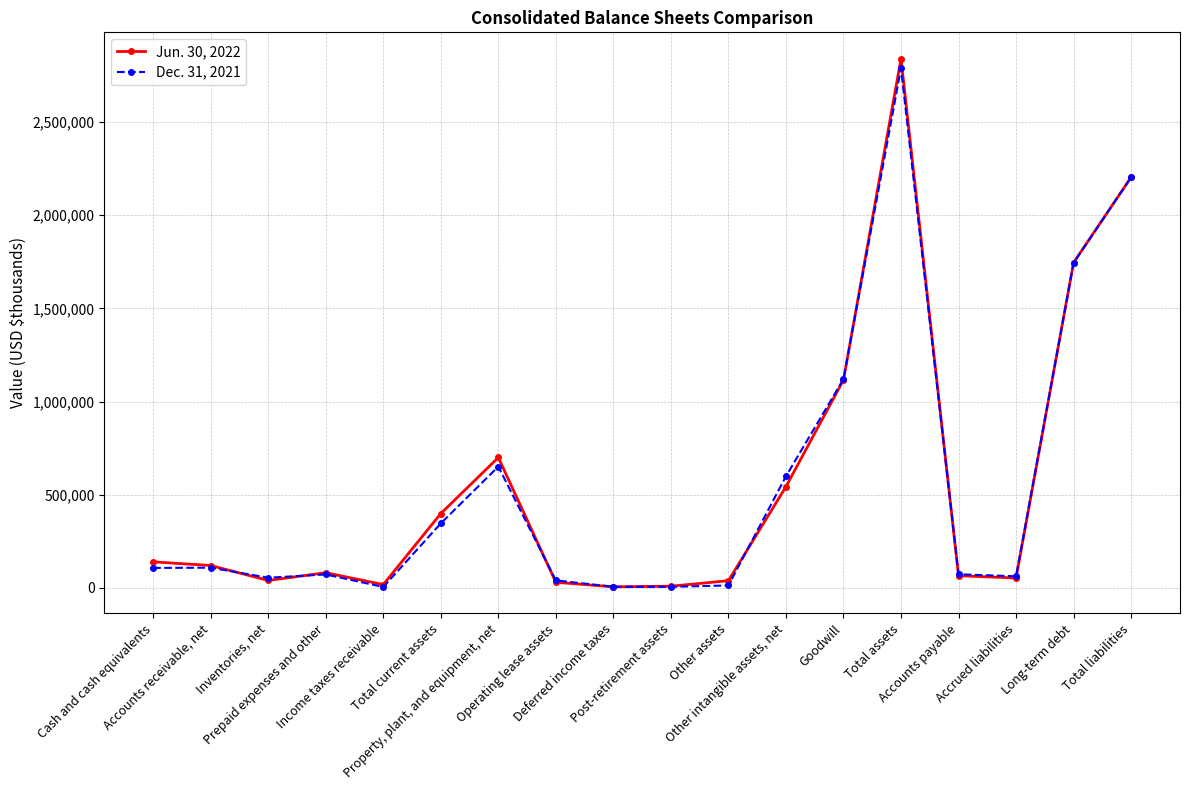

True or false: Dec. 31, 2021 has more than 1 points higher than both neighbors.

True